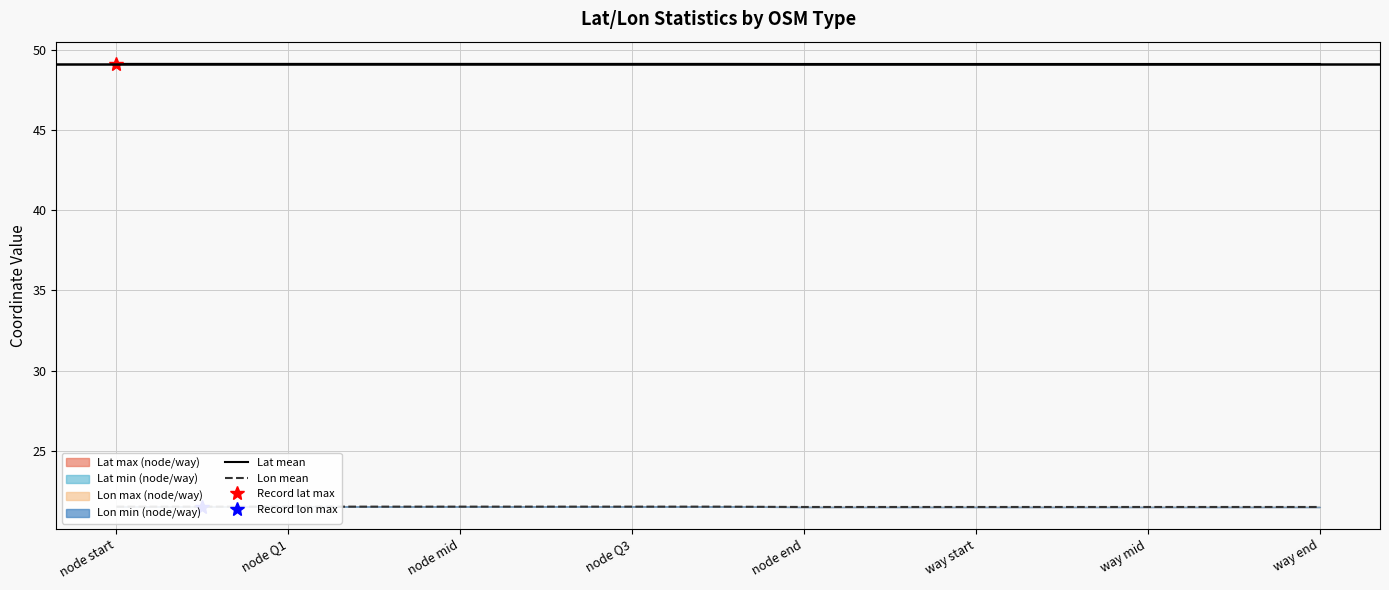

Which series has the largest total across all categories?

Lat mean